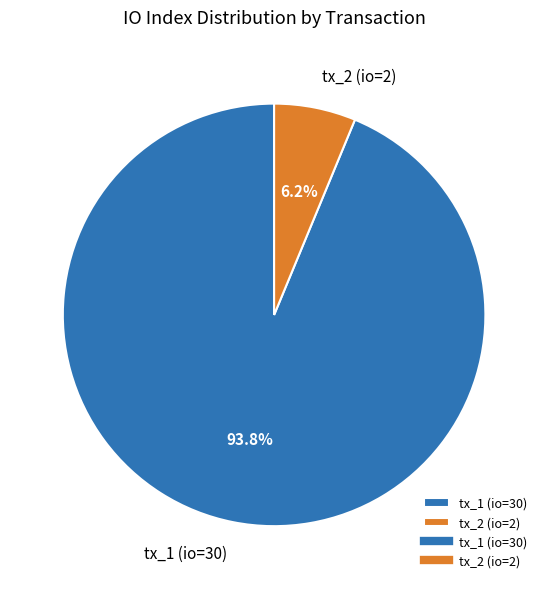

Rank the categories by value from lowest to highest.

tx_2 (io=2), tx_1 (io=30)